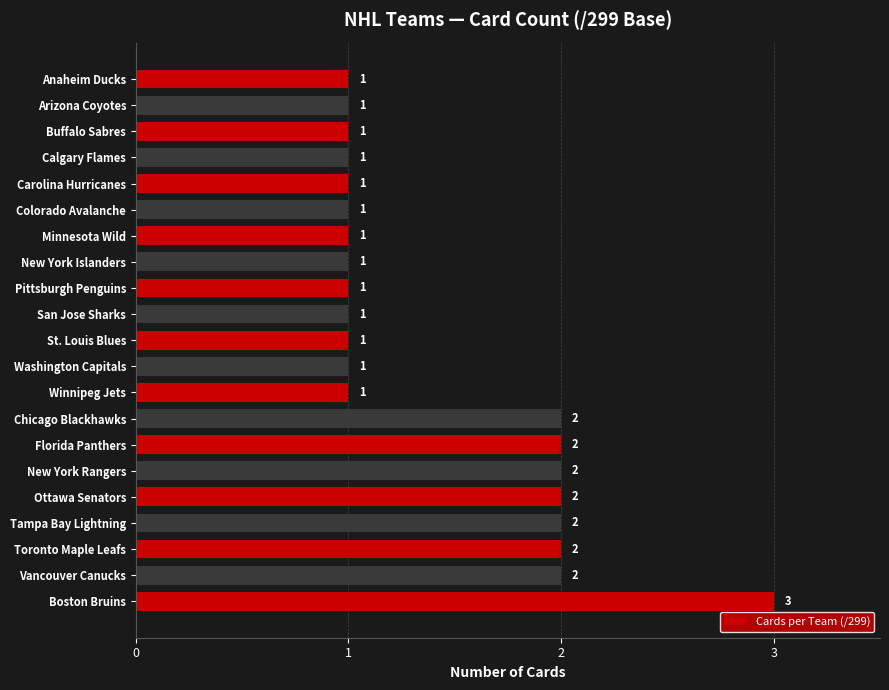

The value at Calgary Flames is 1. True or false?

True